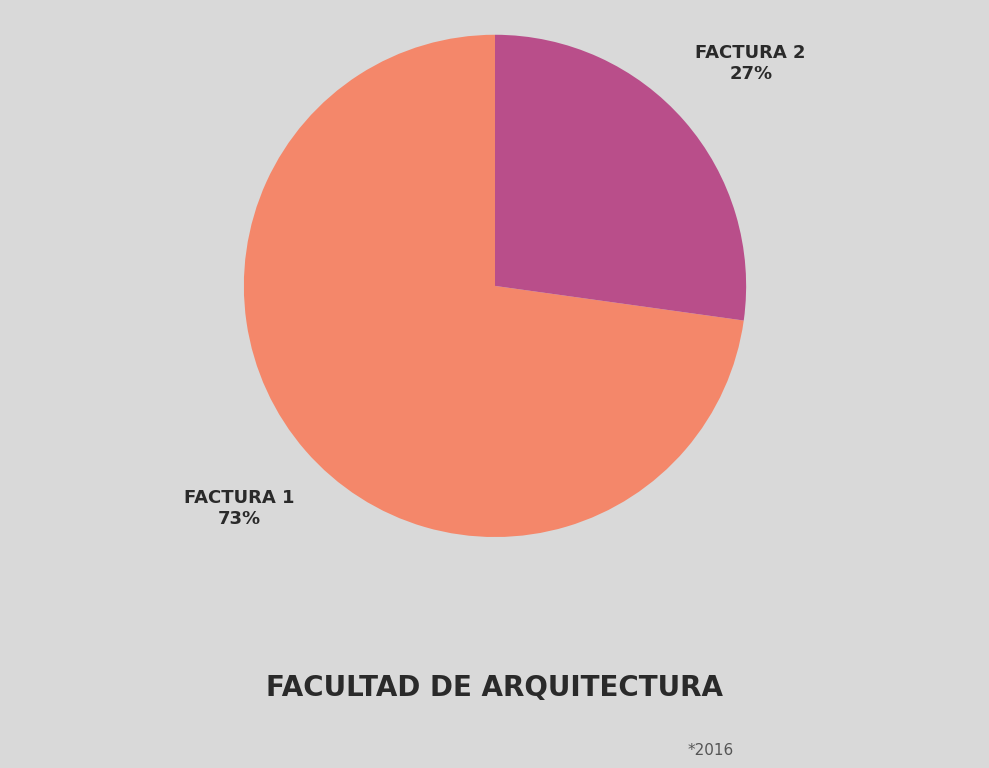

Rank the categories by value from lowest to highest.

FACTURA 2, FACTURA 1